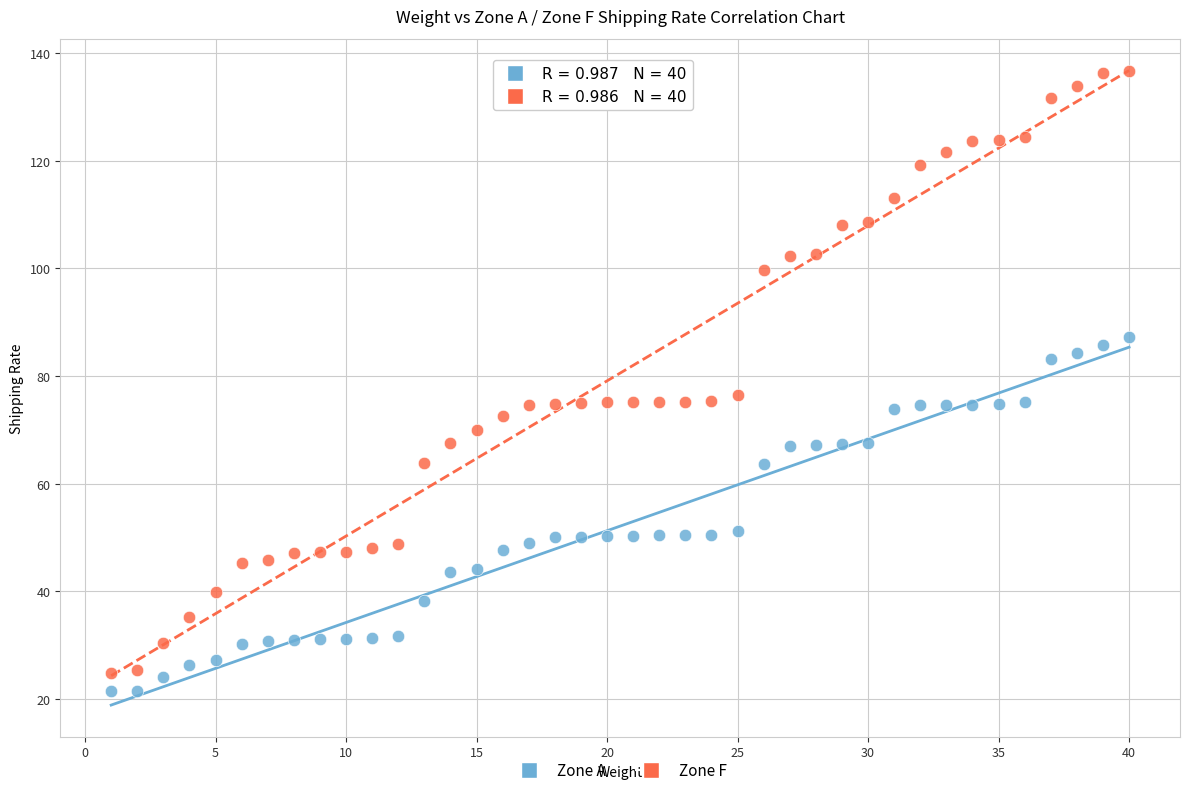

Which series contains the highest Y value?

Zone F